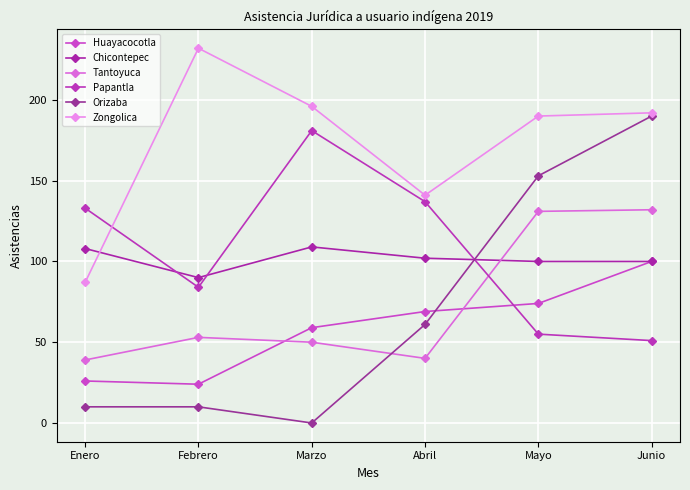

What are all the series names shown in the legend?

Huayacocotla, Chicontepec, Tantoyuca, Papantla, Orizaba, Zongolica